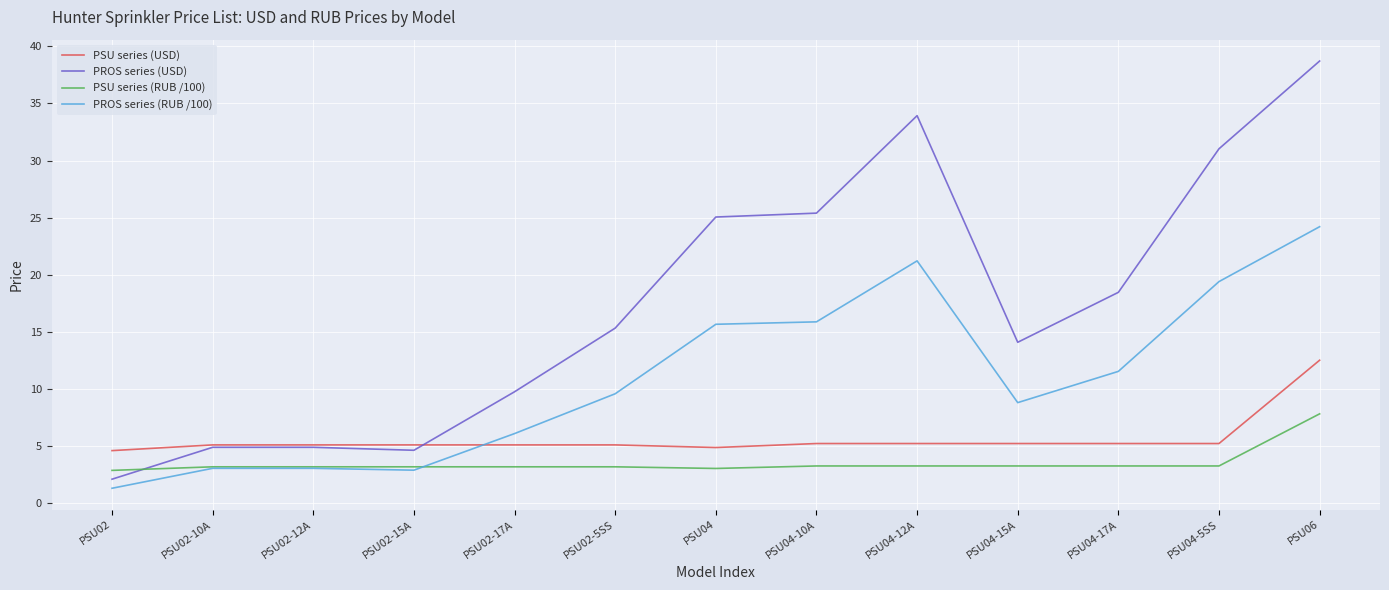

How many times do PROS series (RUB /100) and PSU series (USD) cross each other?

1